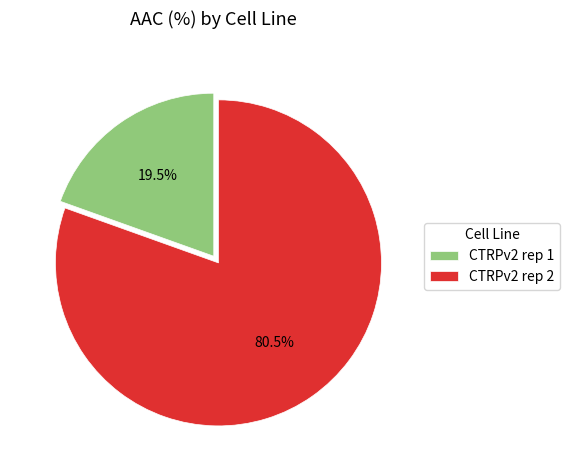

Is it true that CTRPv2 rep 2 is 70% of the pie?

False